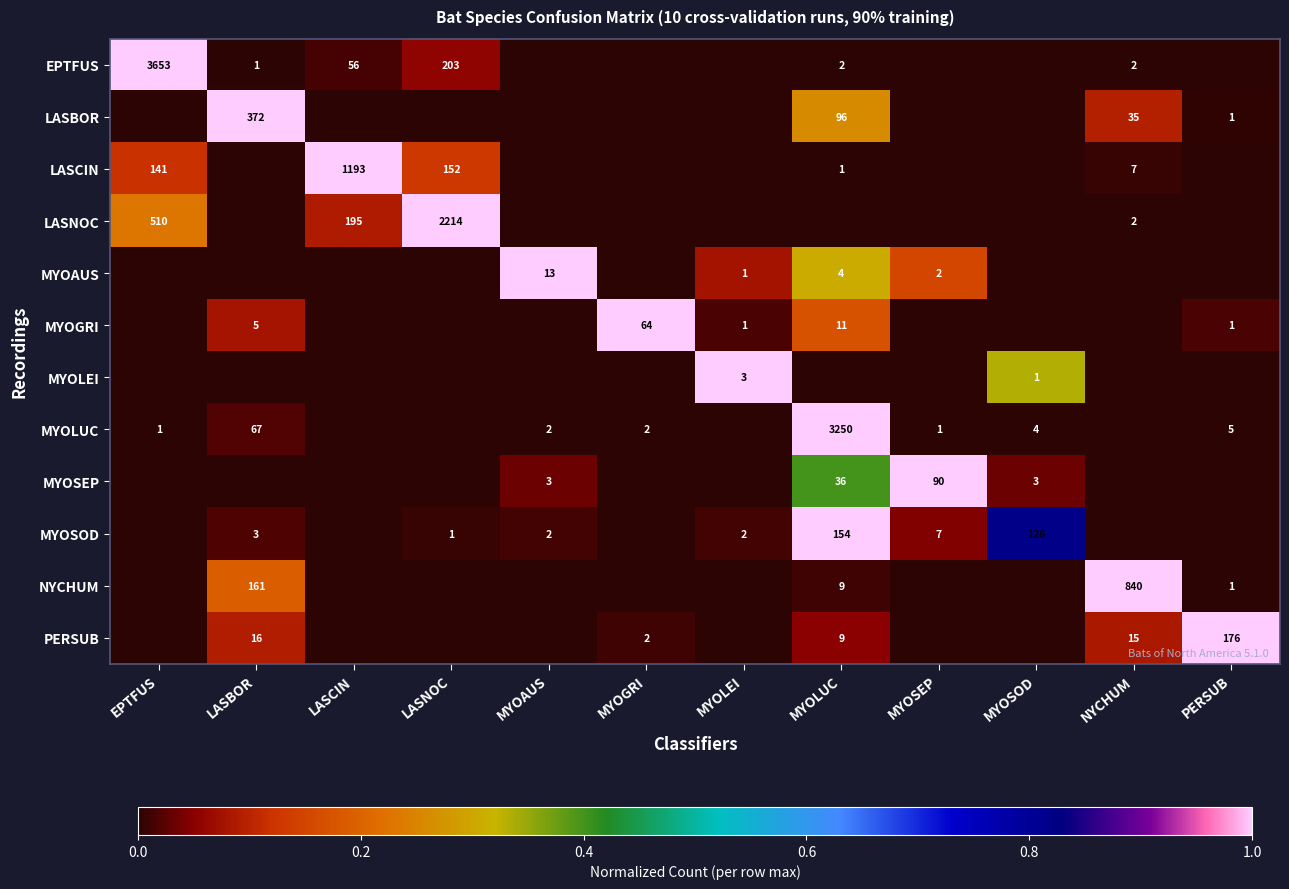

Is it true that LASCIN equals 623 at LASCIN?

False